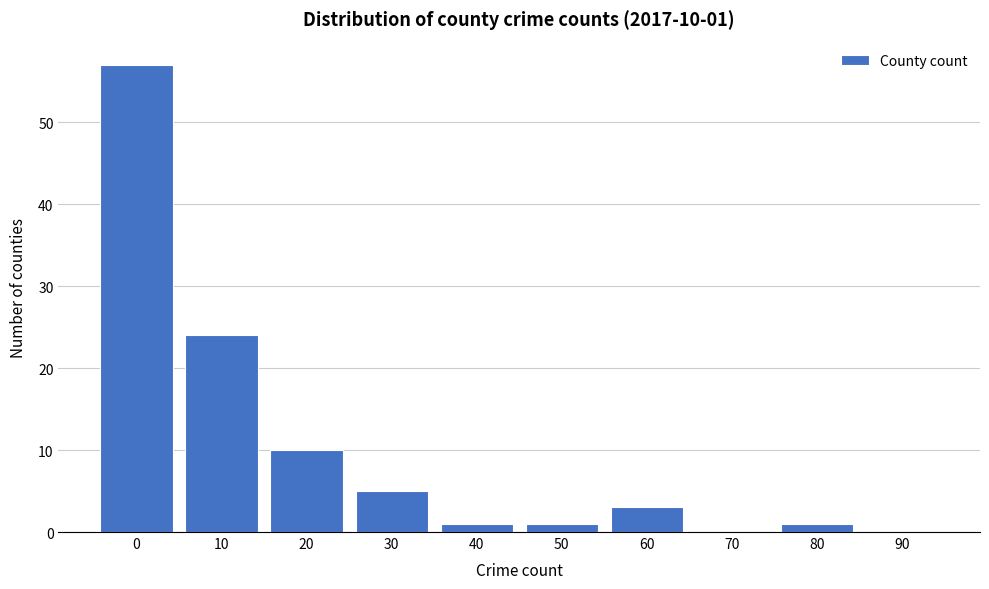

Reading left to right, list all the values displayed in this chart.

0=57	10=24	20=10	30=5	40=1	50=1	60=3	70=0	80=1	90=0